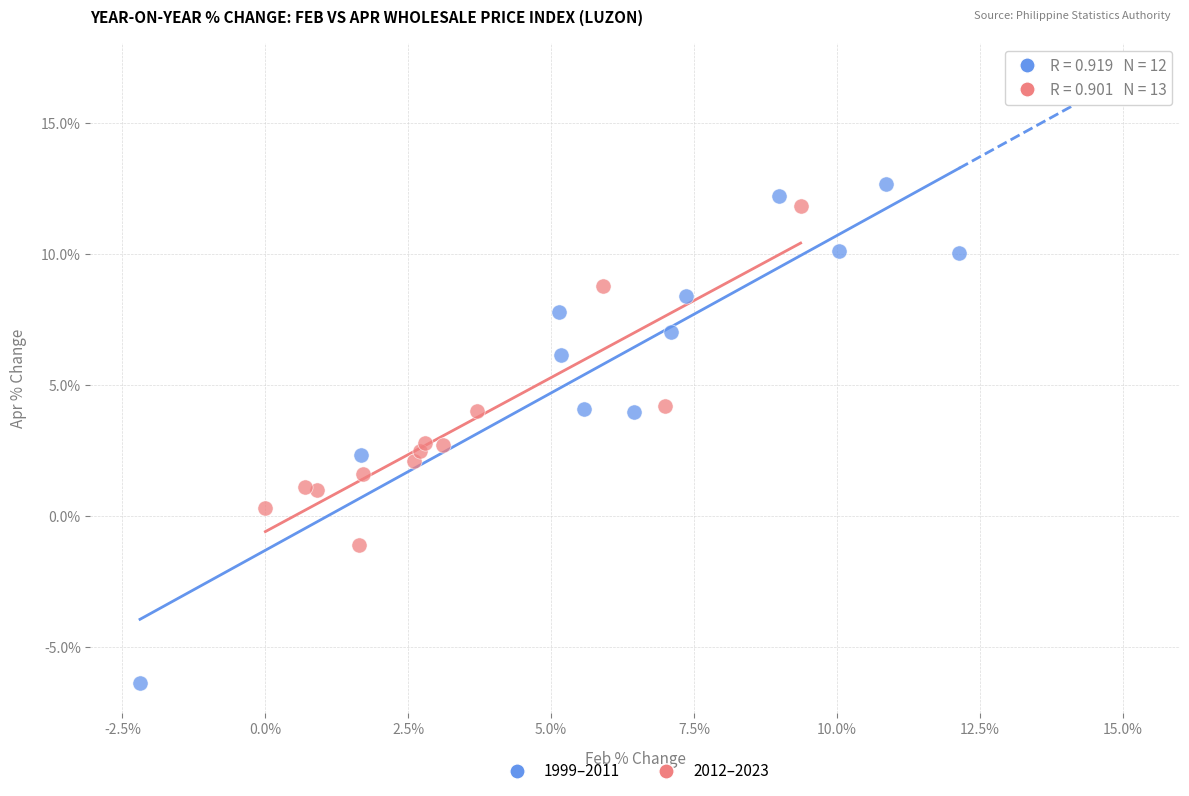

Which series contains the highest Y value?

1999–2011